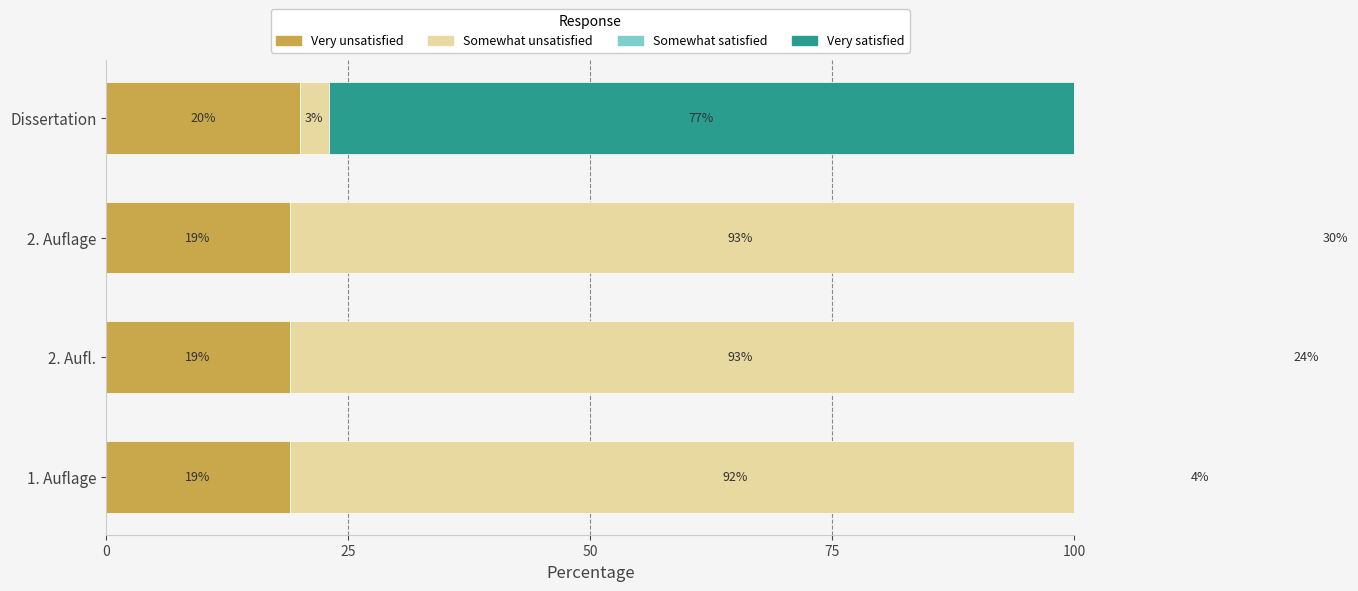

The Somewhat satisfied series shows 0 at Dissertation. True or false?

True